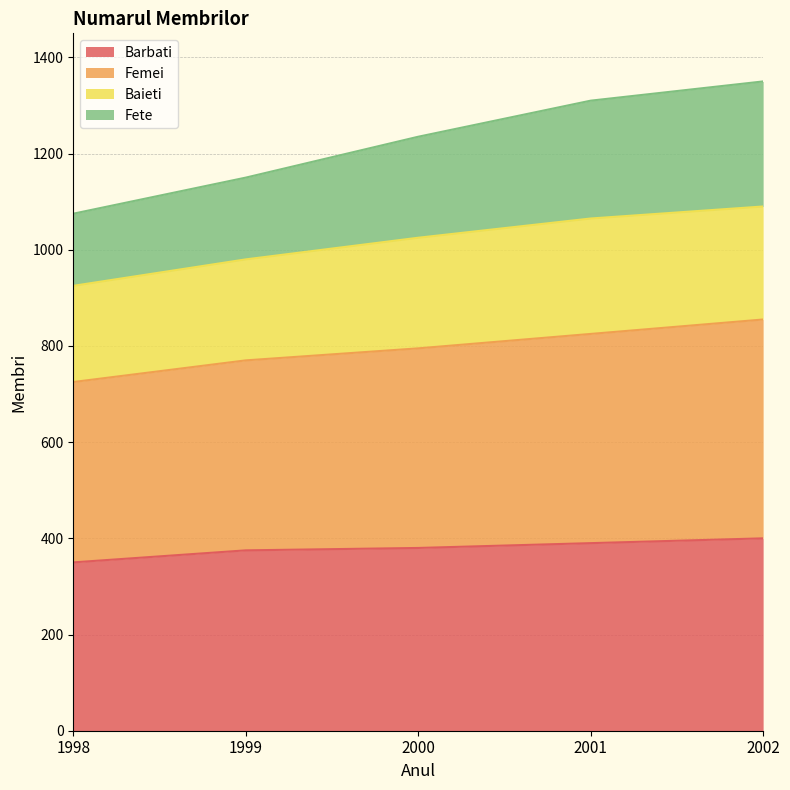

The Barbati series shows 375 at 1999. True or false?

True